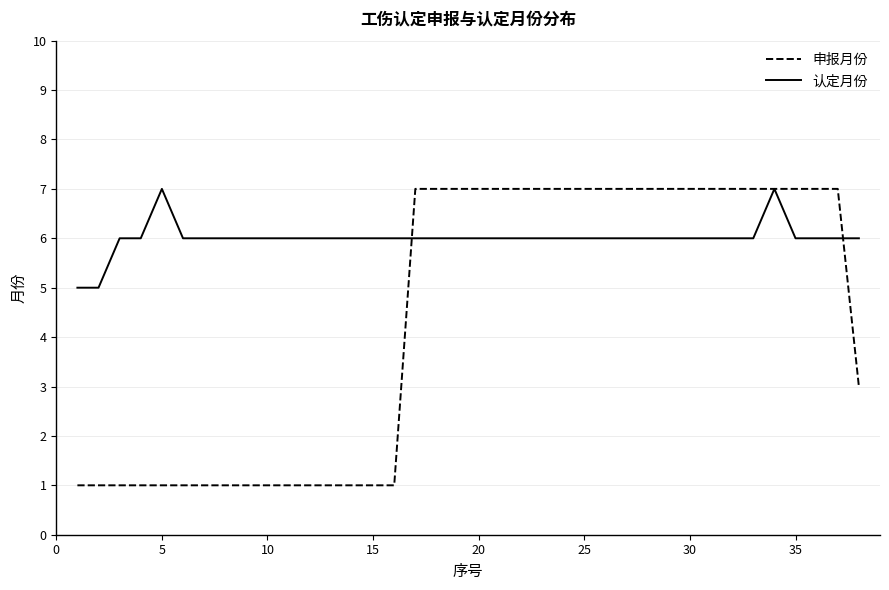

Which series has the largest range (max minus min)?

申报月份